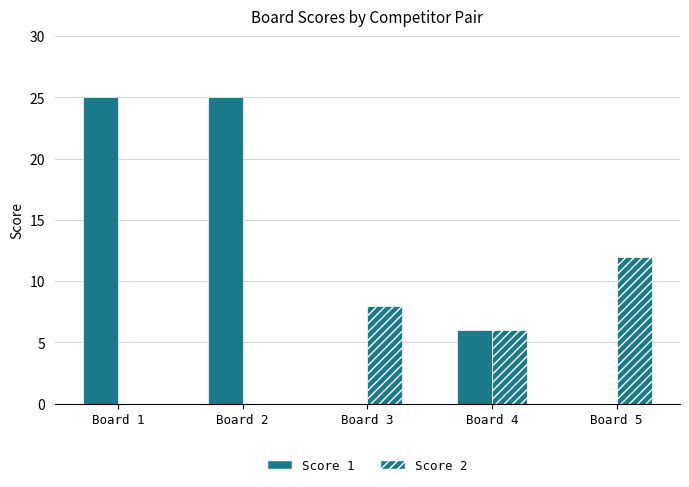

How many data points does each series have?

5